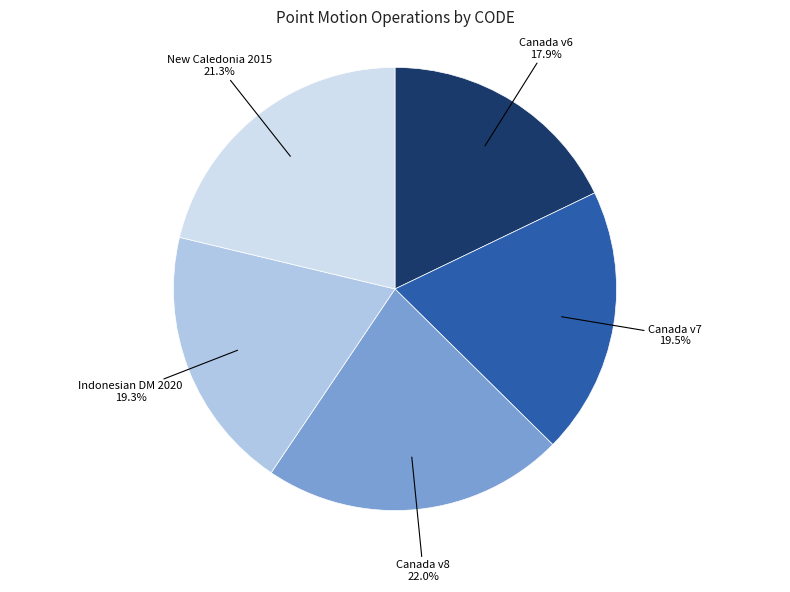

What is the largest slice in the pie chart?

Canada v8